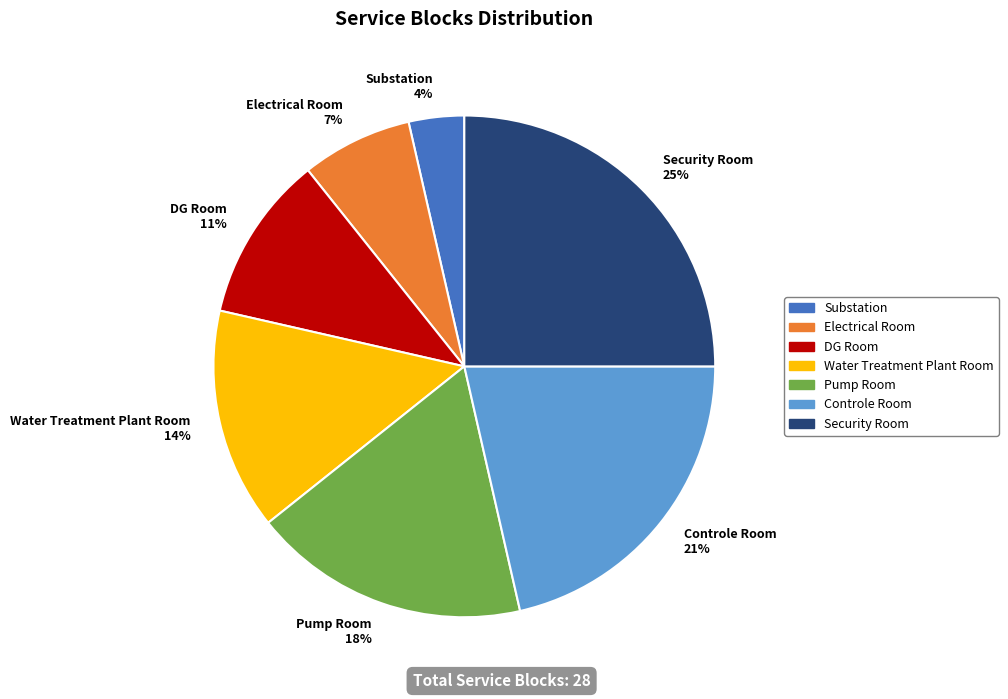

Which category has the biggest portion of the pie?

Security Room